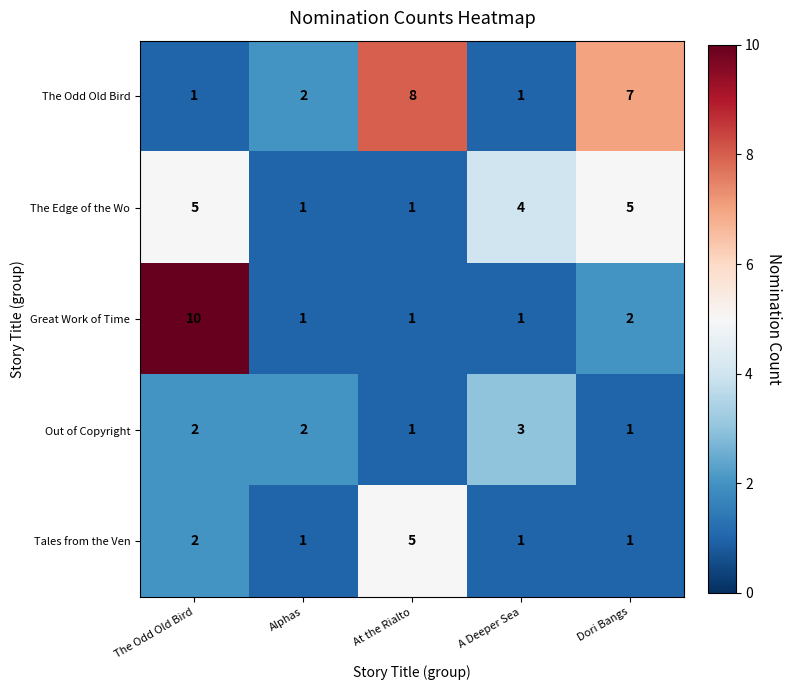

What is the difference between the highest and lowest values at A Deeper Sea?

3